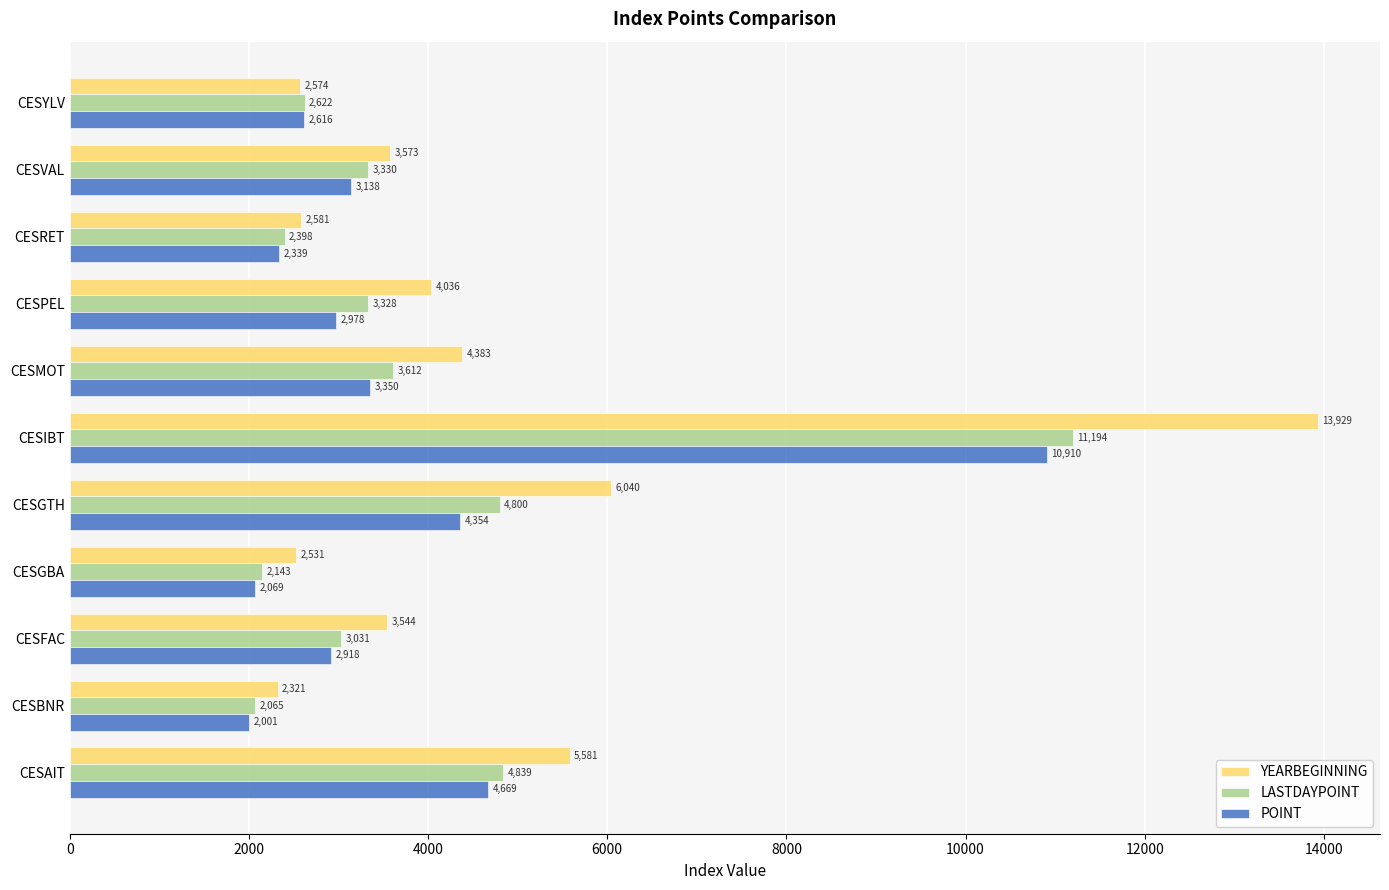

What is the spread (max minus min) of values at CESRET?

242.0